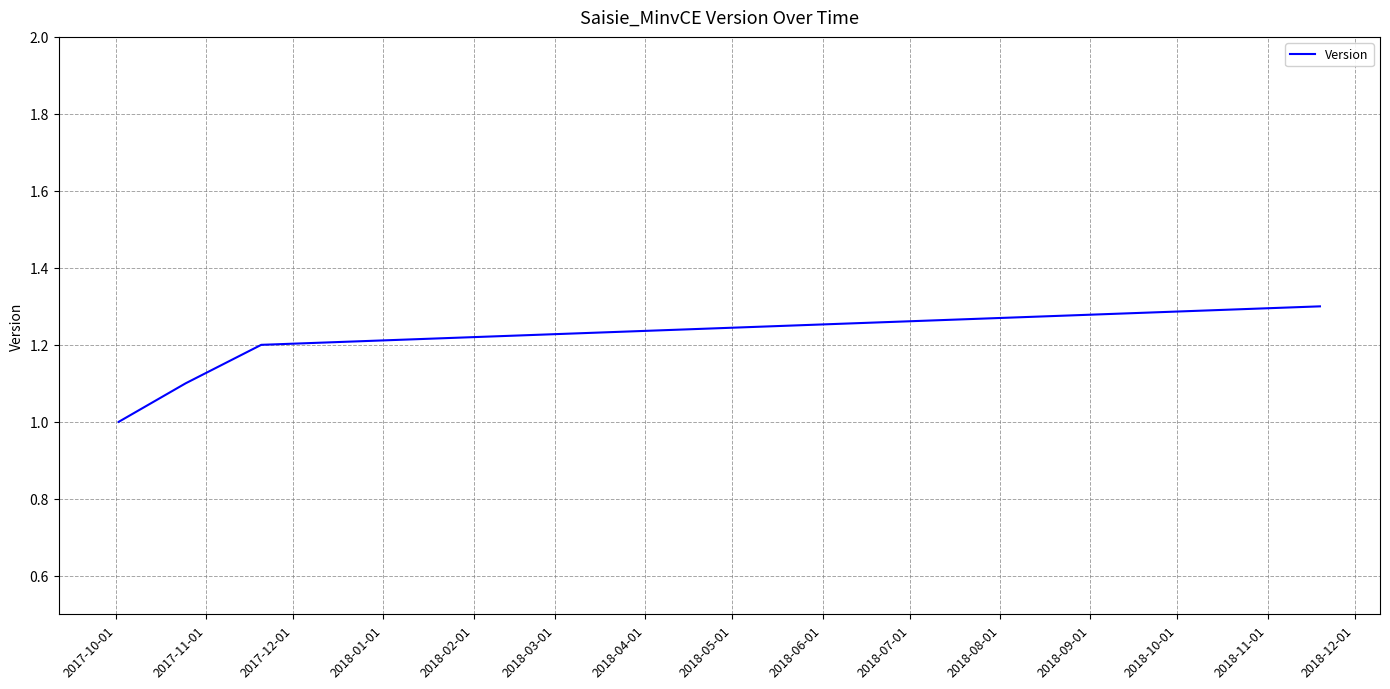

What is the difference between the maximum and minimum values?

0.3